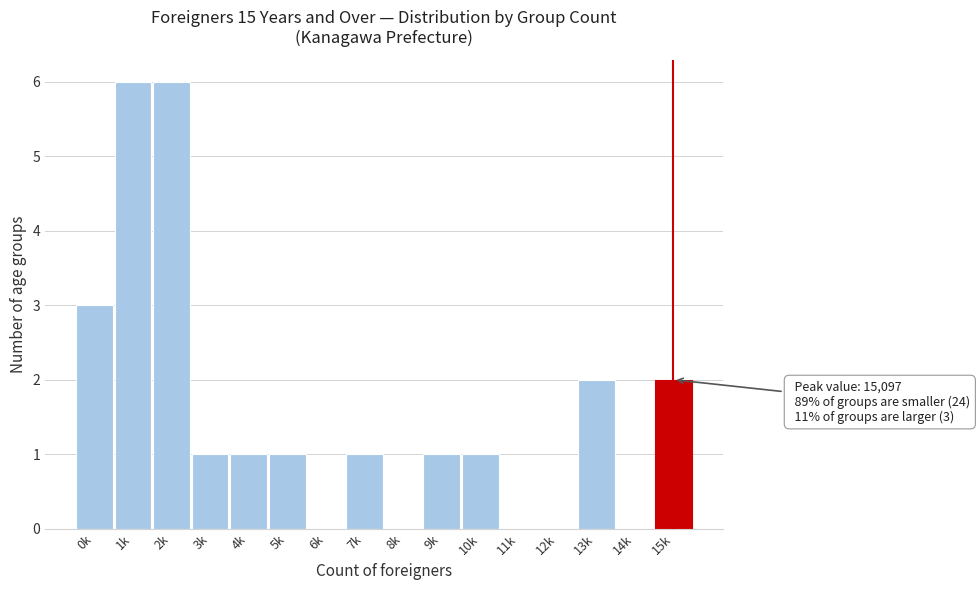

Reading left to right, what are all the values shown in this chart?

0k=3	1k=6	2k=6	3k=1	4k=1	5k=1	6k=0	7k=1	8k=0	9k=1	10k=1	11k=0	12k=0	13k=2	14k=0	15k=2